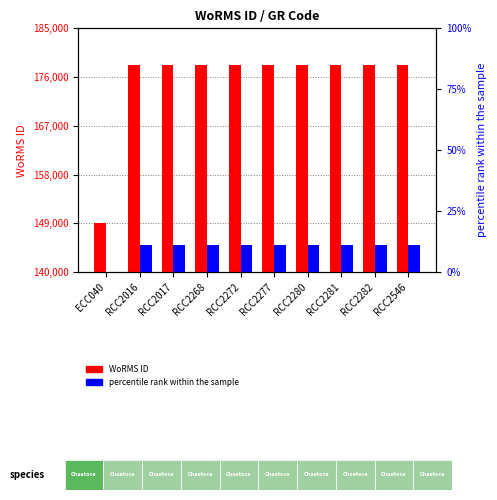

What position from the left is RCC2277?

6